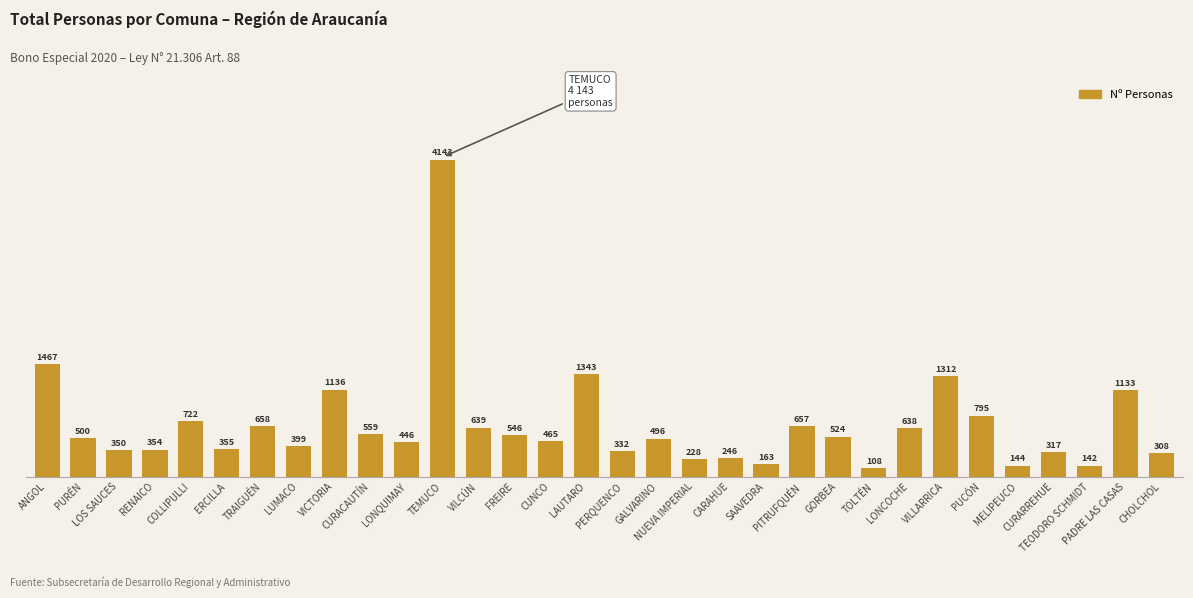

Reading left to right, transcribe all the data shown in this chart.

1467	500	350	354	722	355	658	399	1136	559	446	4143	639	546	465	1343	332	496	228	246	163	657	524	108	638	1312	795	144	317	142	1133	308